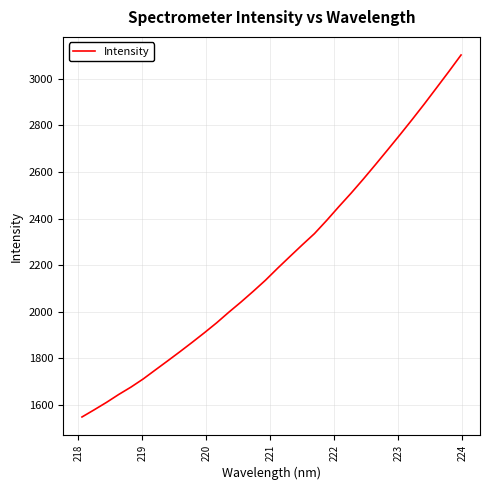

What is the maximum value shown in the chart?

3101.2